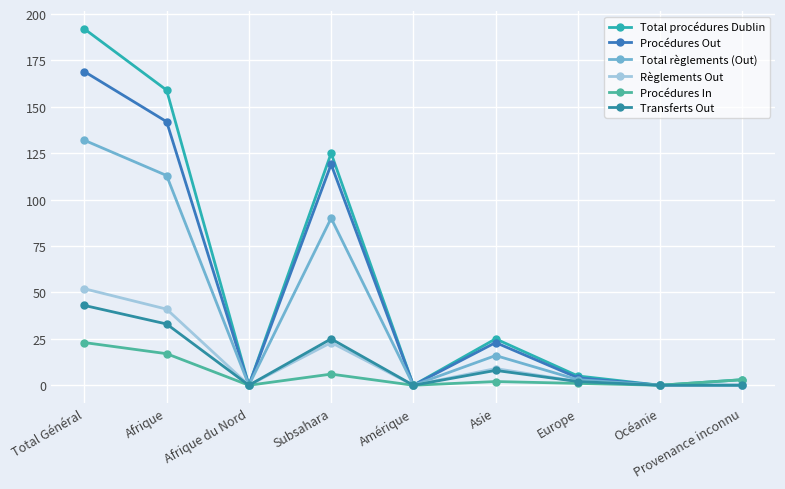

Which series has the largest range (max minus min)?

Total procédures Dublin